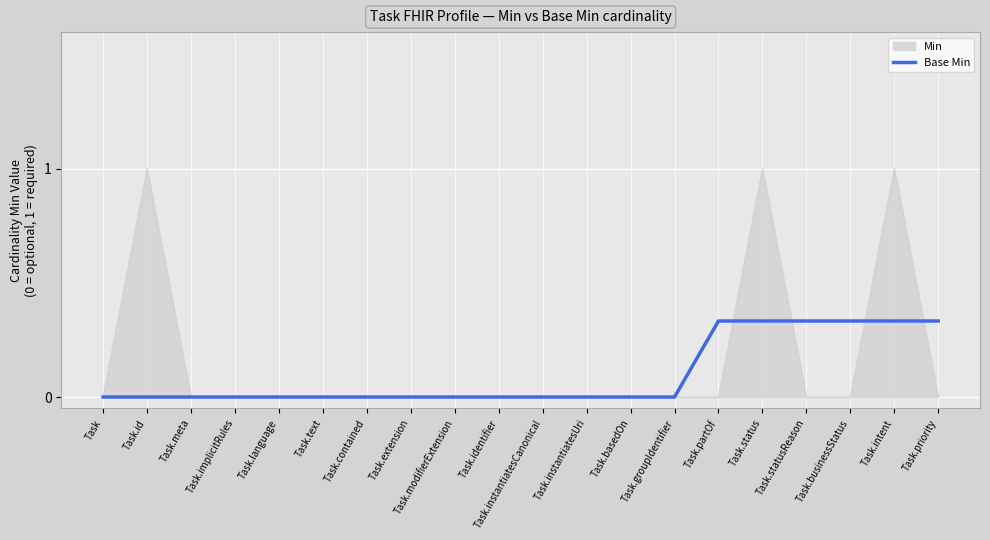

What is the maximum value for Min?

1.0